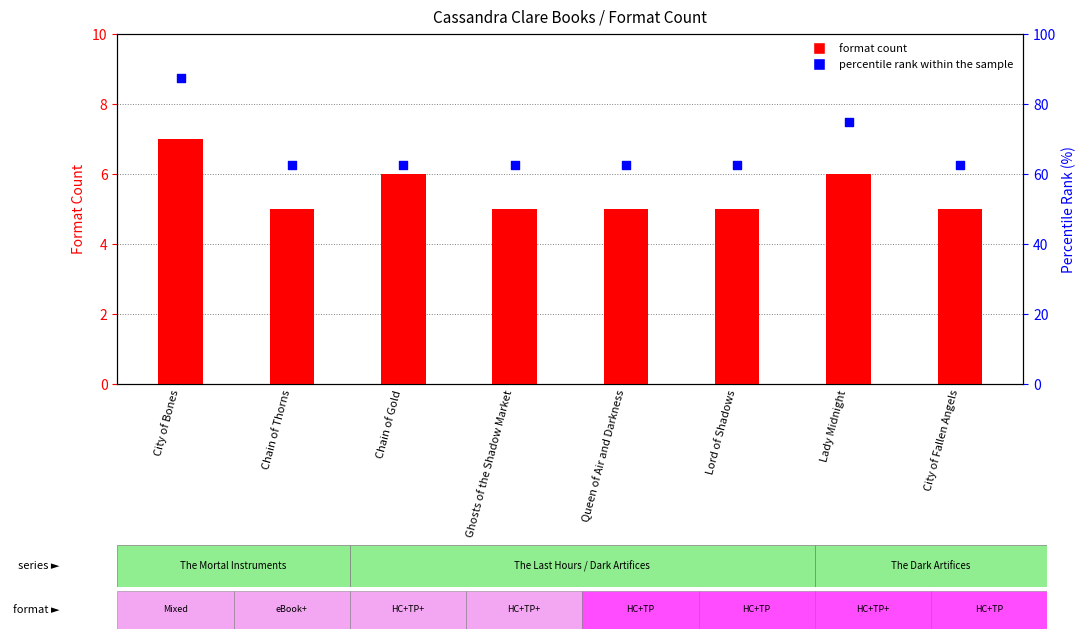

What is the total value across all series at Lady Midnight?

81.0